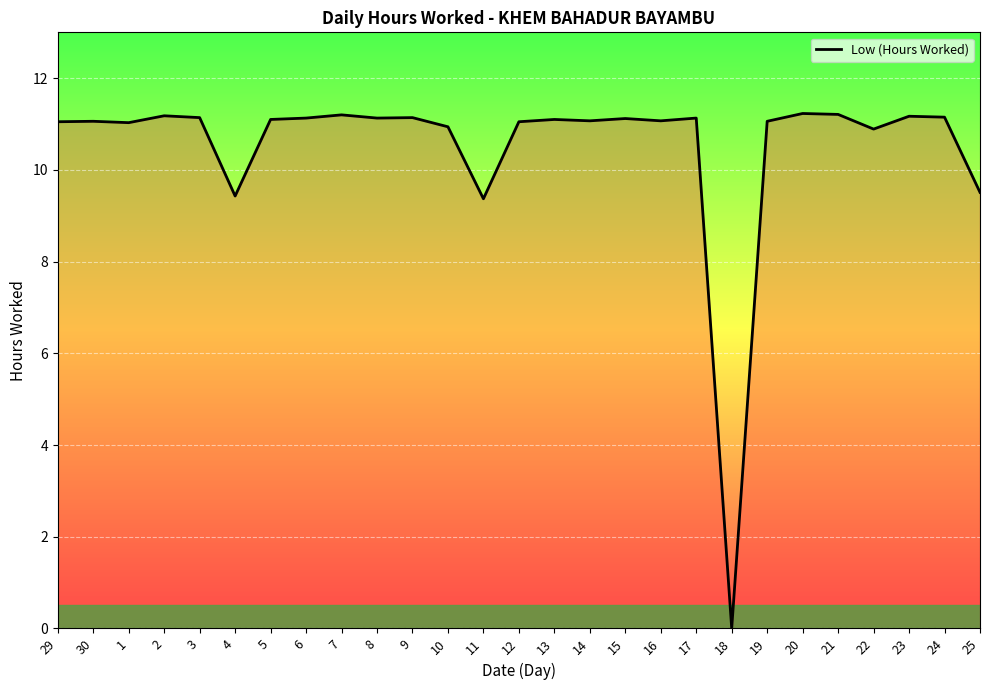

Which has a higher value, 2 or 29?

2